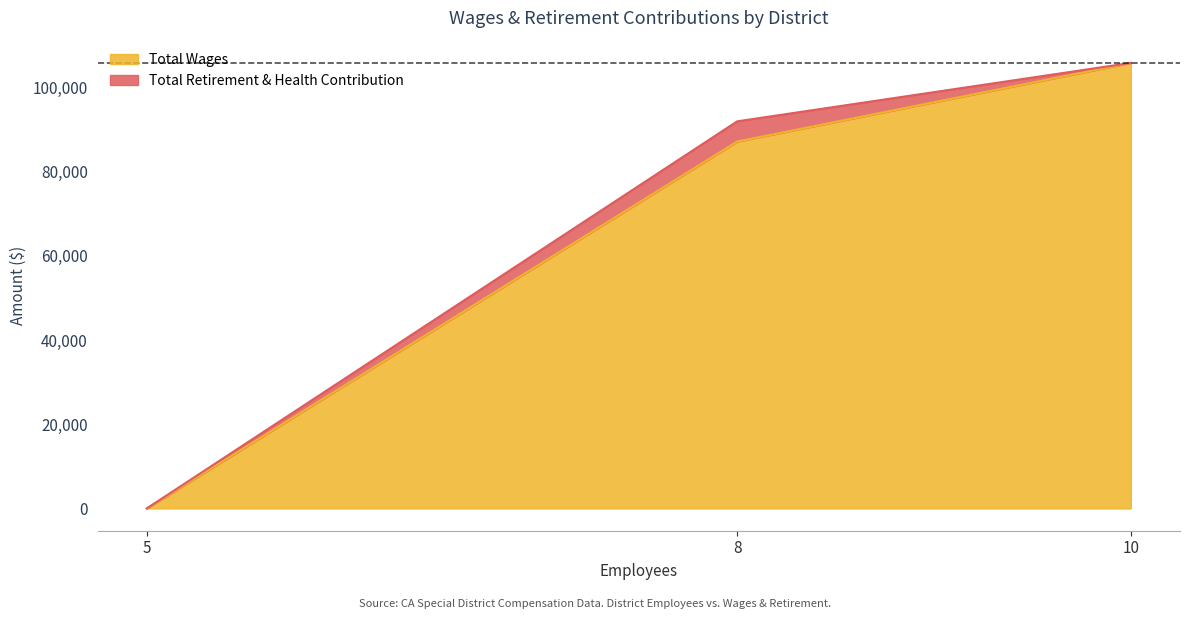

Which series has the widest spread of values?

Total Wages